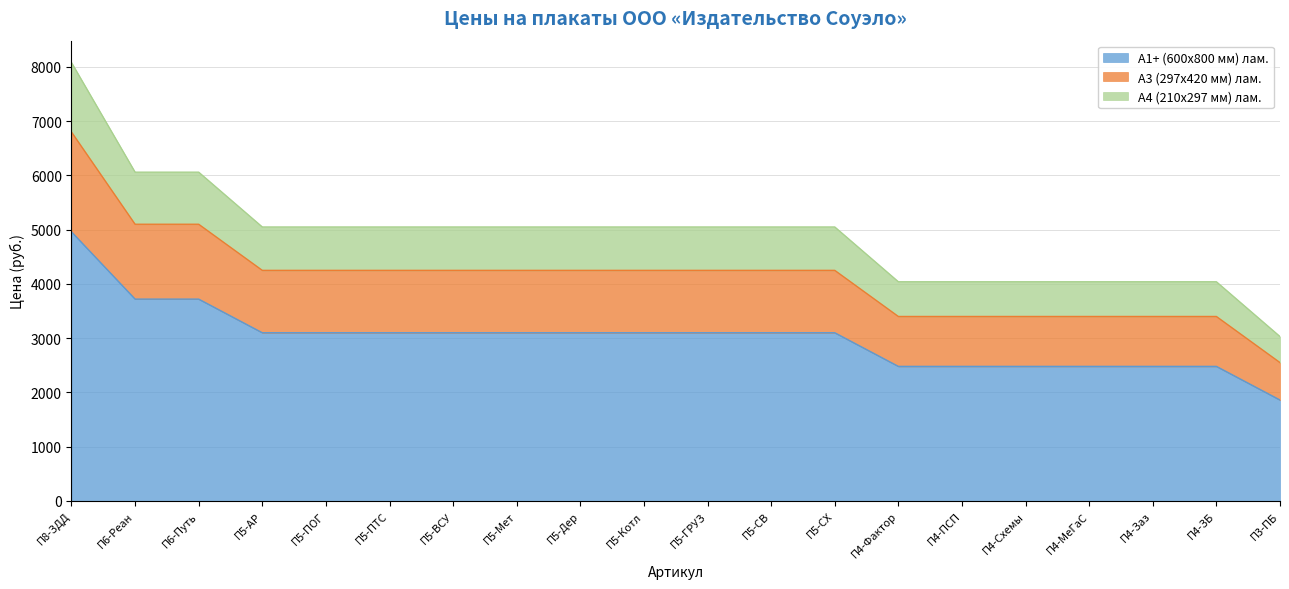

Reading left to right, transcribe all the data shown in this chart.

А1+ (600x800 мм) лам.: 4960	3720	3720	3100	3100	3100	3100	3100	3100	3100	3100	3100	3100	2480	2480	2480	2480	2480	2480	1860
А3 (297x420 мм) лам.: 6800	5100	5100	4250	4250	4250	4250	4250	4250	4250	4250	4250	4250	3400	3400	3400	3400	3400	3400	2550
А4 (210x297 мм) лам.: 8080	6060	6060	5050	5050	5050	5050	5050	5050	5050	5050	5050	5050	4040	4040	4040	4040	4040	4040	3030